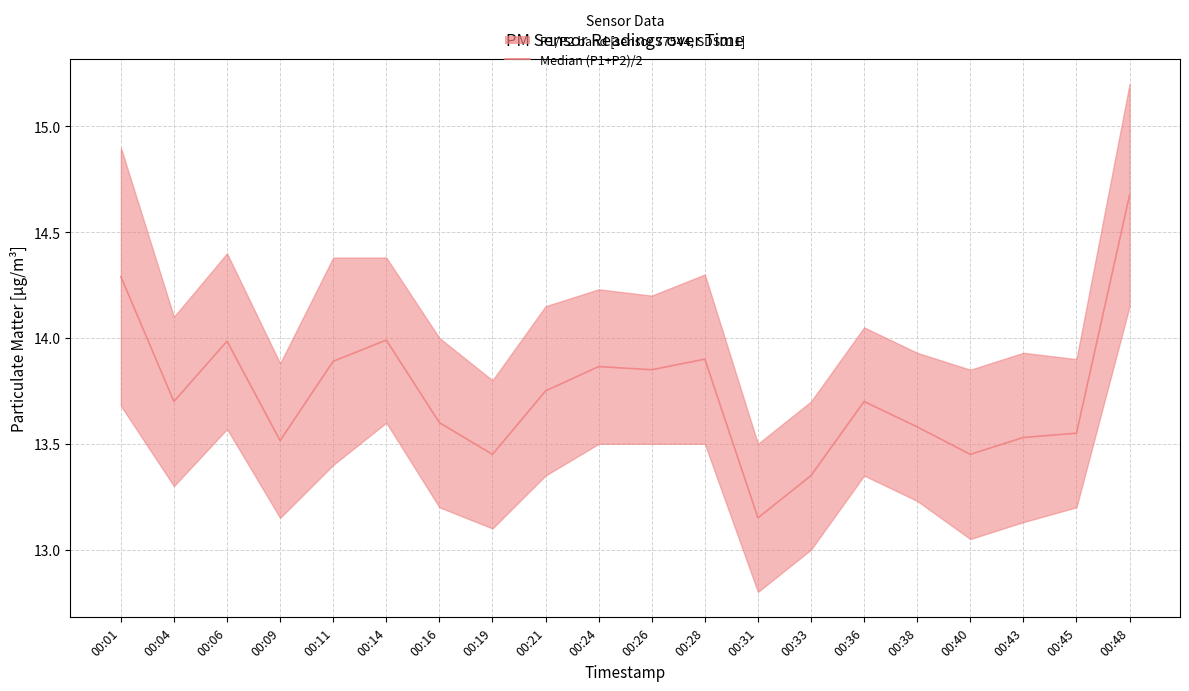

How many interior local valleys (lower than both neighbors) does the data have?

6